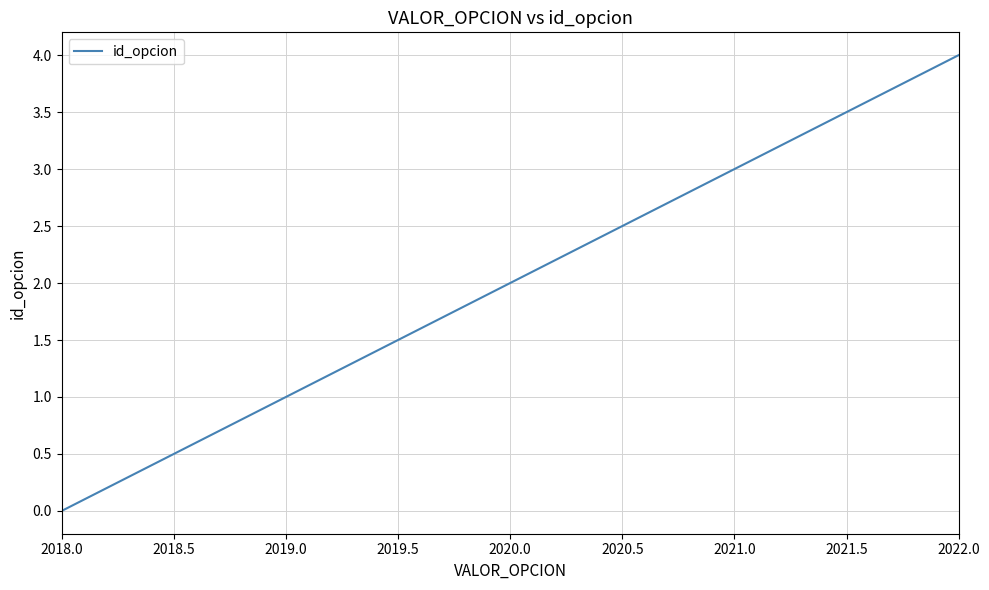

True or false: the data has more than 0 interior local peaks.

False